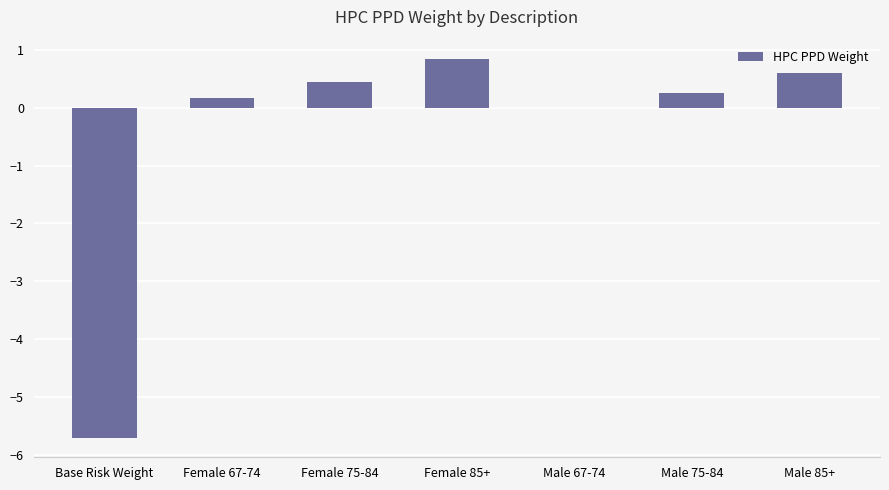

What is the approximate value at Female 67-74?

0.2